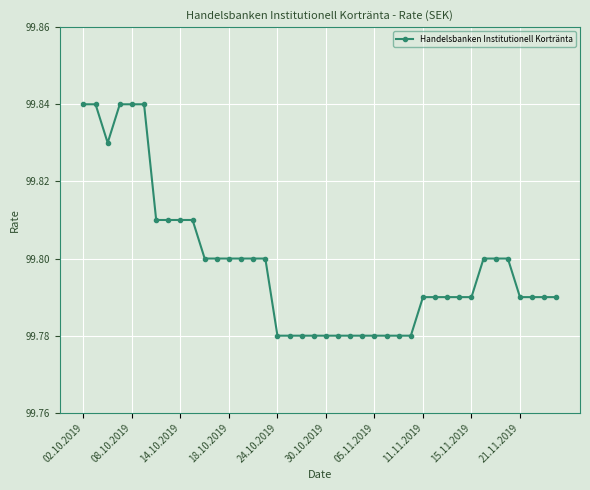

What is the average value?

99.8